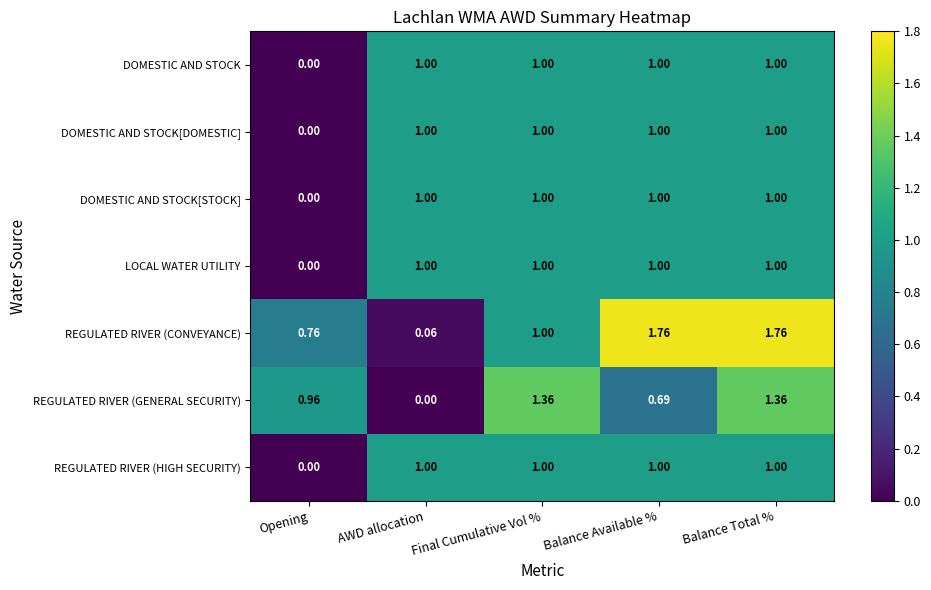

Which series has the widest spread of values?

REGULATED RIVER (CONVEYANCE)